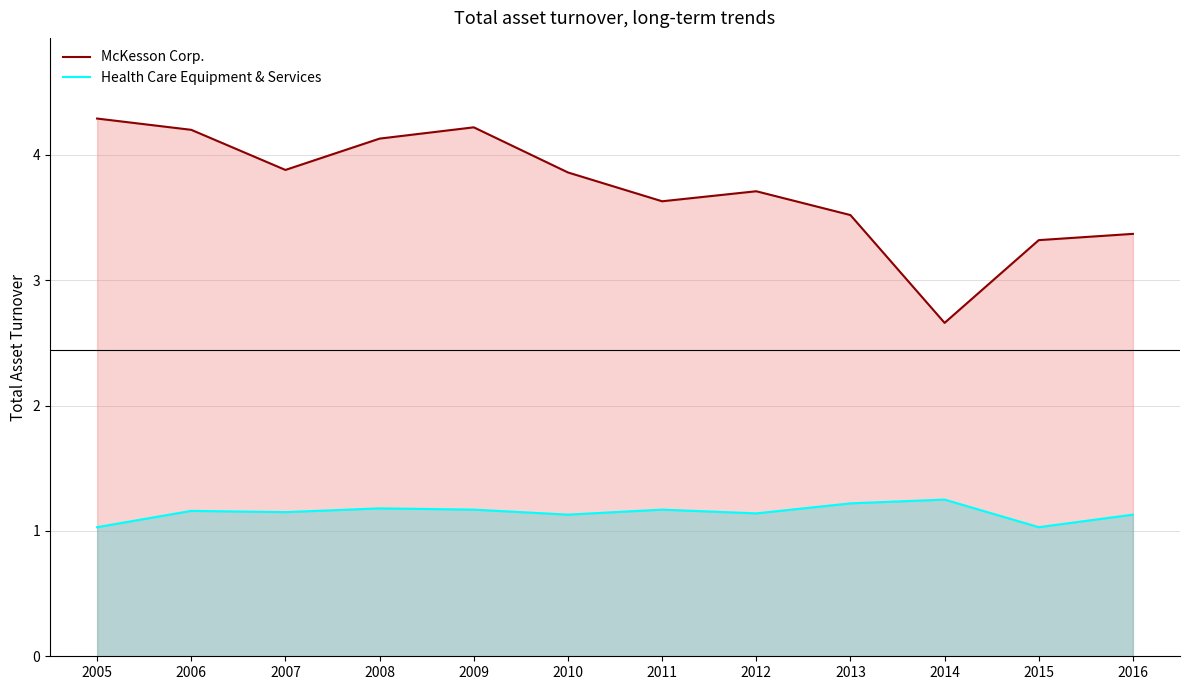

Which category has the highest value in the McKesson Corp. line series?

2005